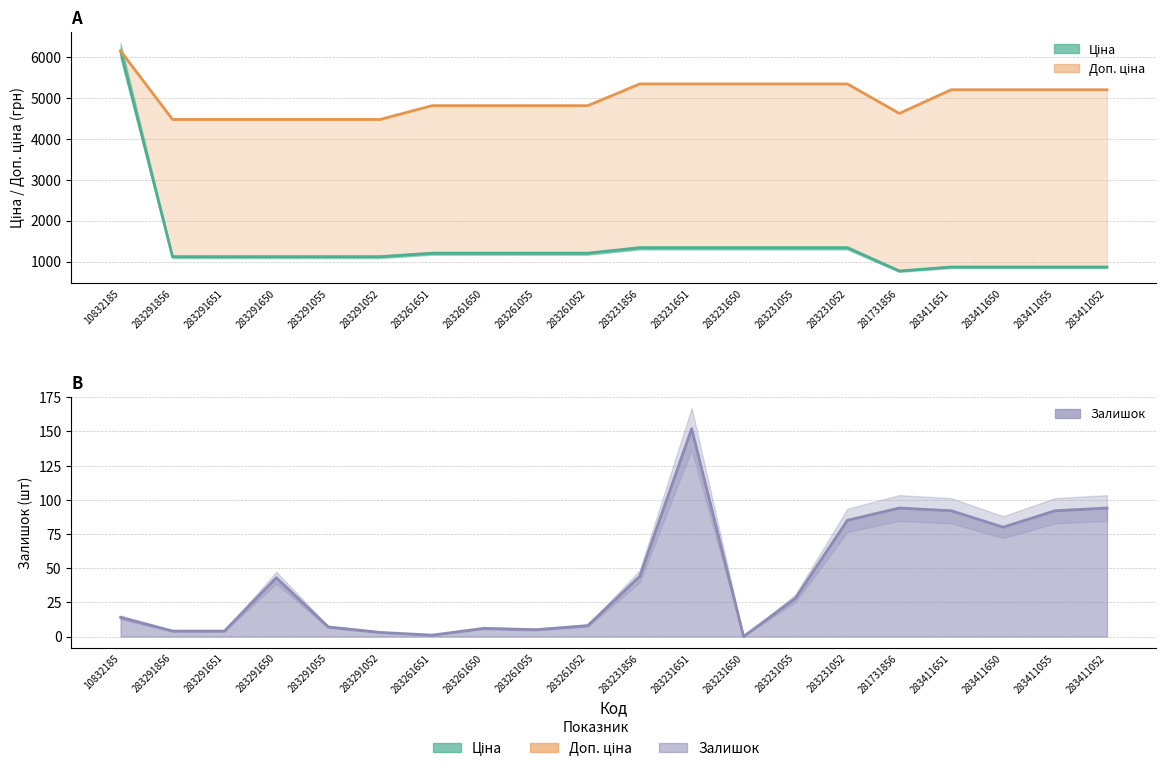

Is it true that Залишок (line) equals 35.4 at 283411052?

False